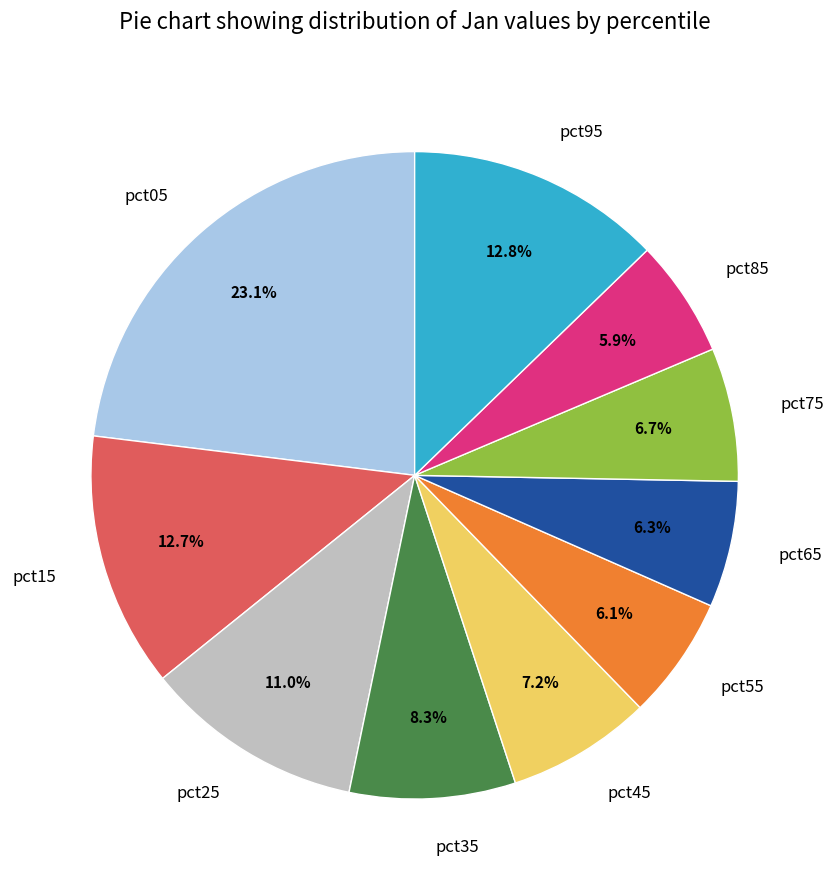

What percentage do pct55 and pct95 together represent?

18.9%